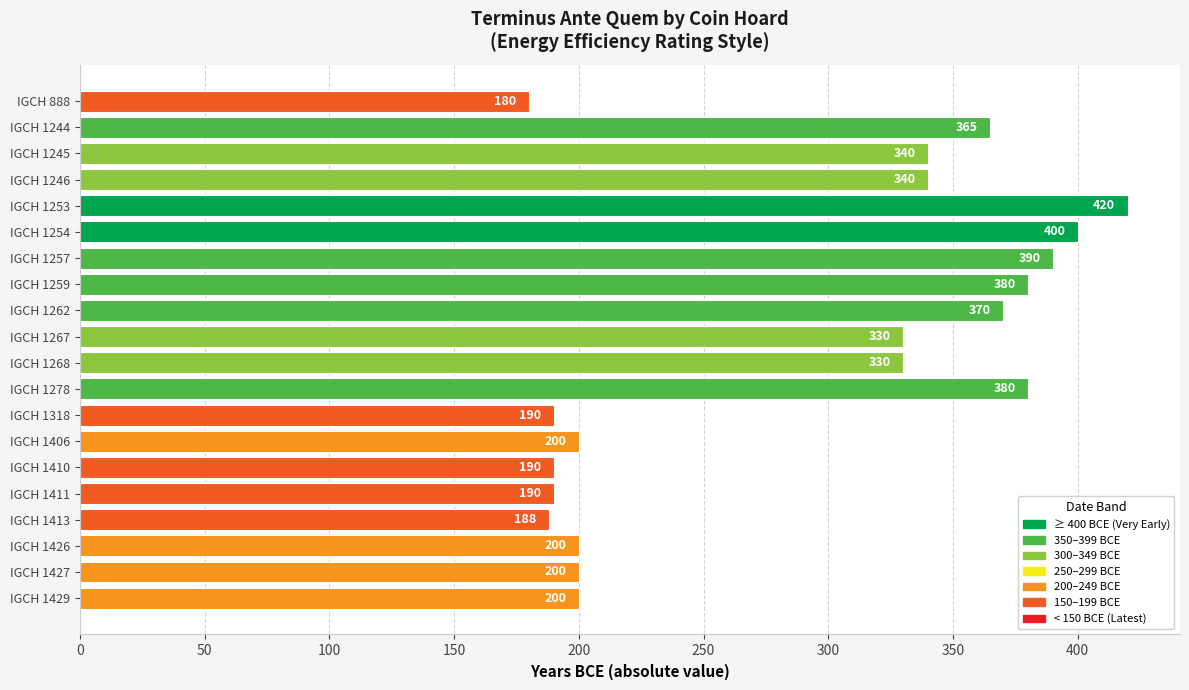

Reading top to bottom, extract all data points from this chart.

180	365	340	340	420	400	390	380	370	330	330	380	190	200	190	190	188	200	200	200